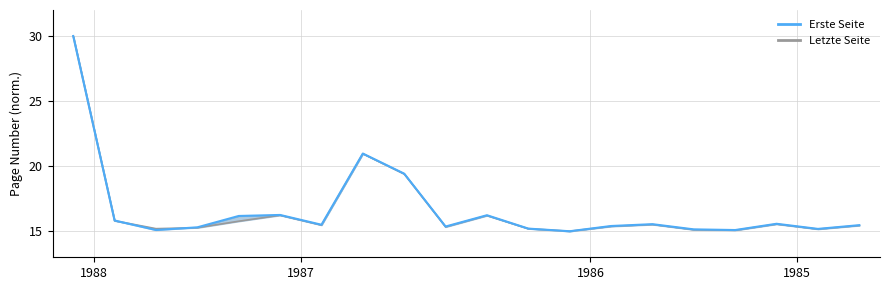

At which category is the sum across all series the highest?

1988